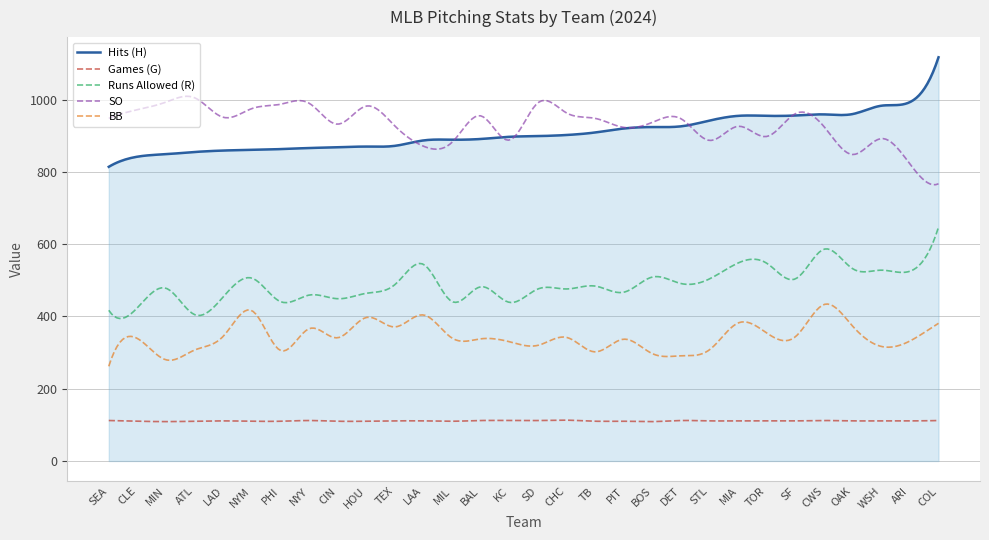

What is the average value of the Games (G) series?

110.9